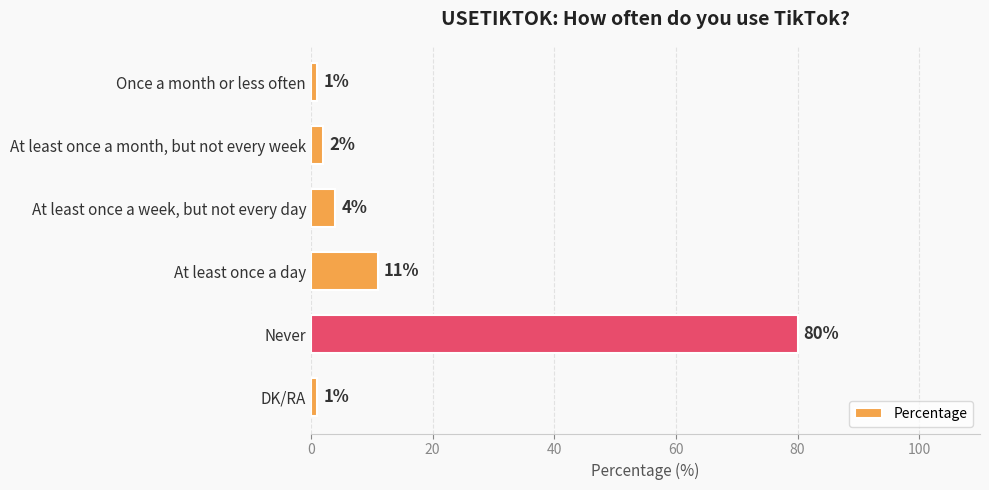

Reading top to bottom, list all the values displayed in this chart.

1	2	4	11	80	1